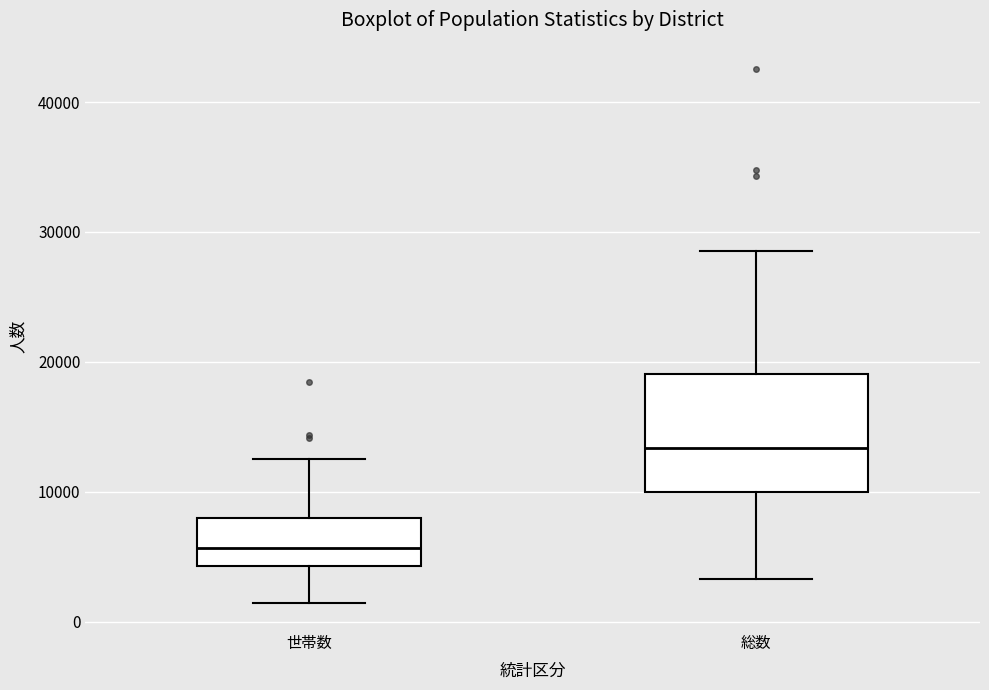

Which box's median line is the lowest?

世帯数